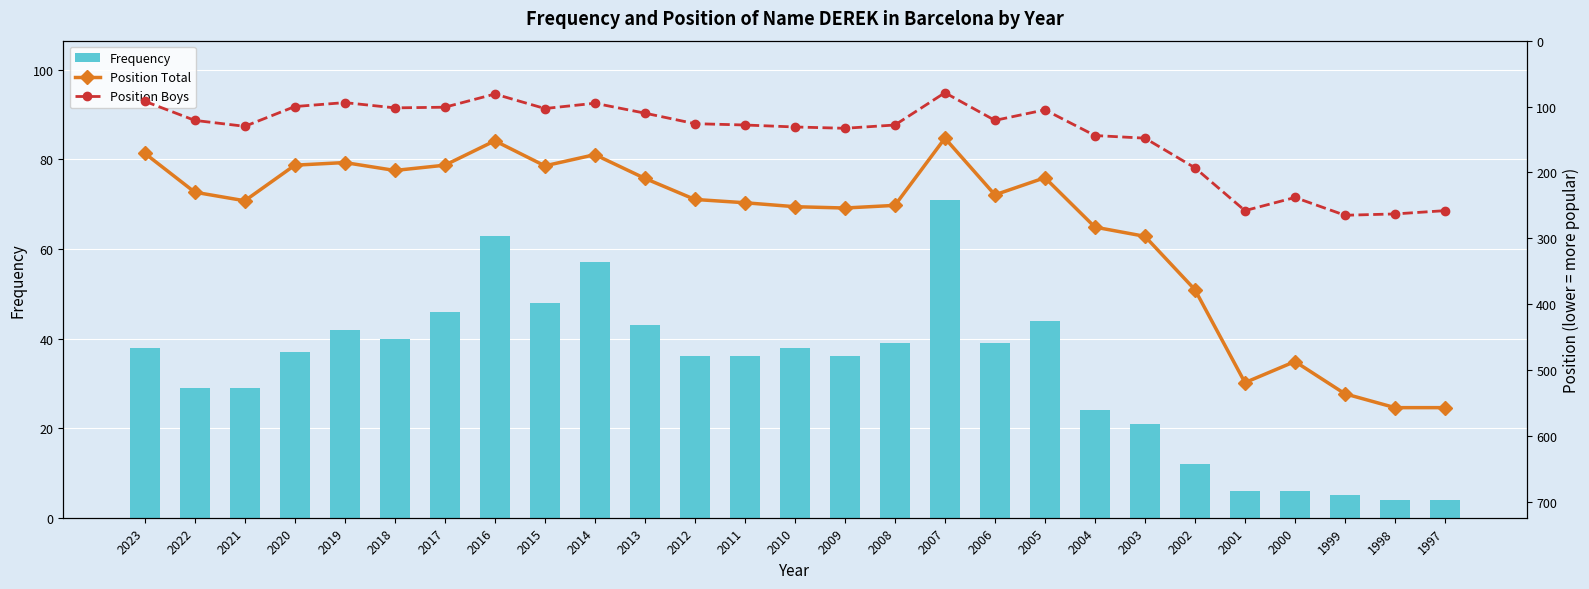

Are the bars horizontal?

No